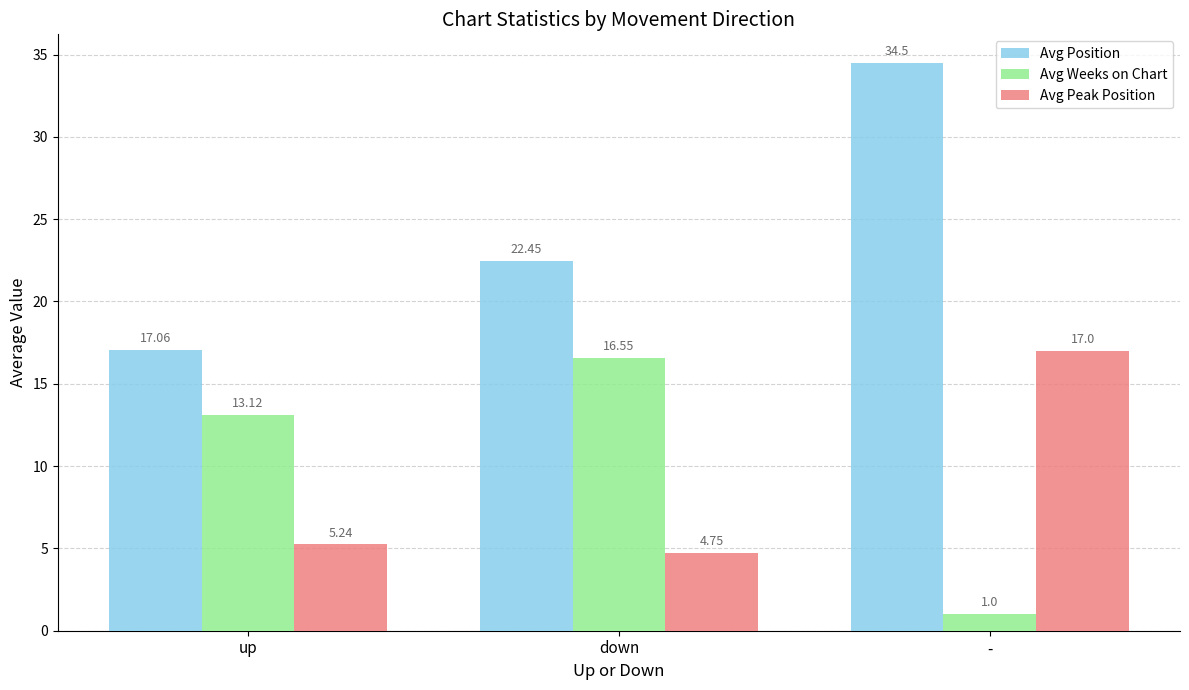

What is the highest value of the Avg Position series?

34.5